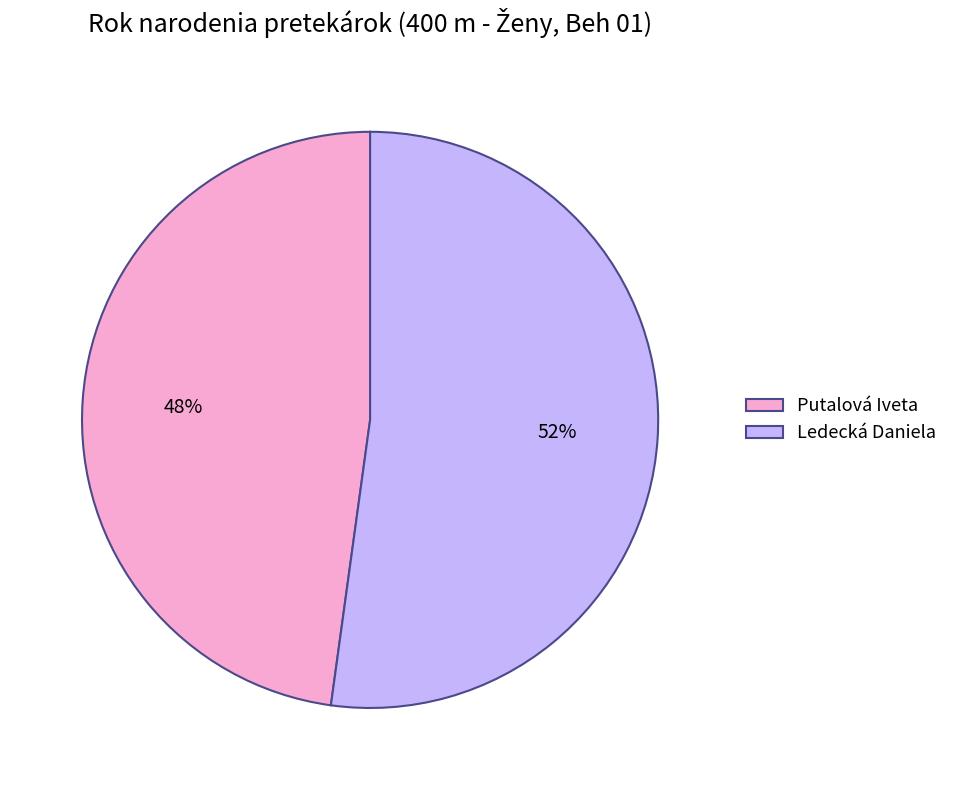

Is the sum of Putalová Iveta and Ledecká Daniela greater than half?

Yes